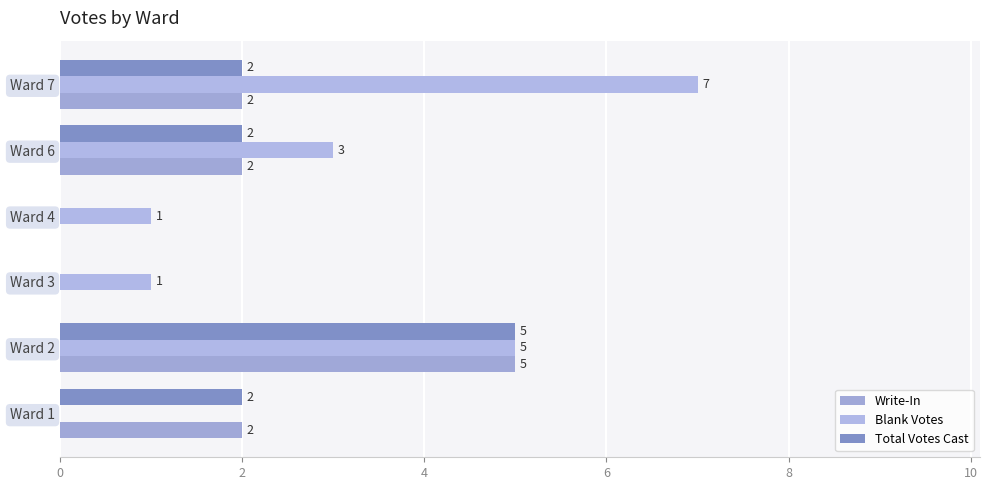

How many data points does each series have?

6